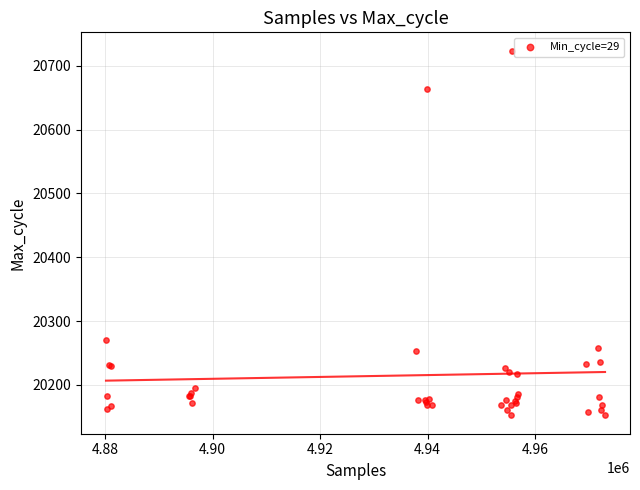

What Y value in the scatter plot is closest to 20438?

20271